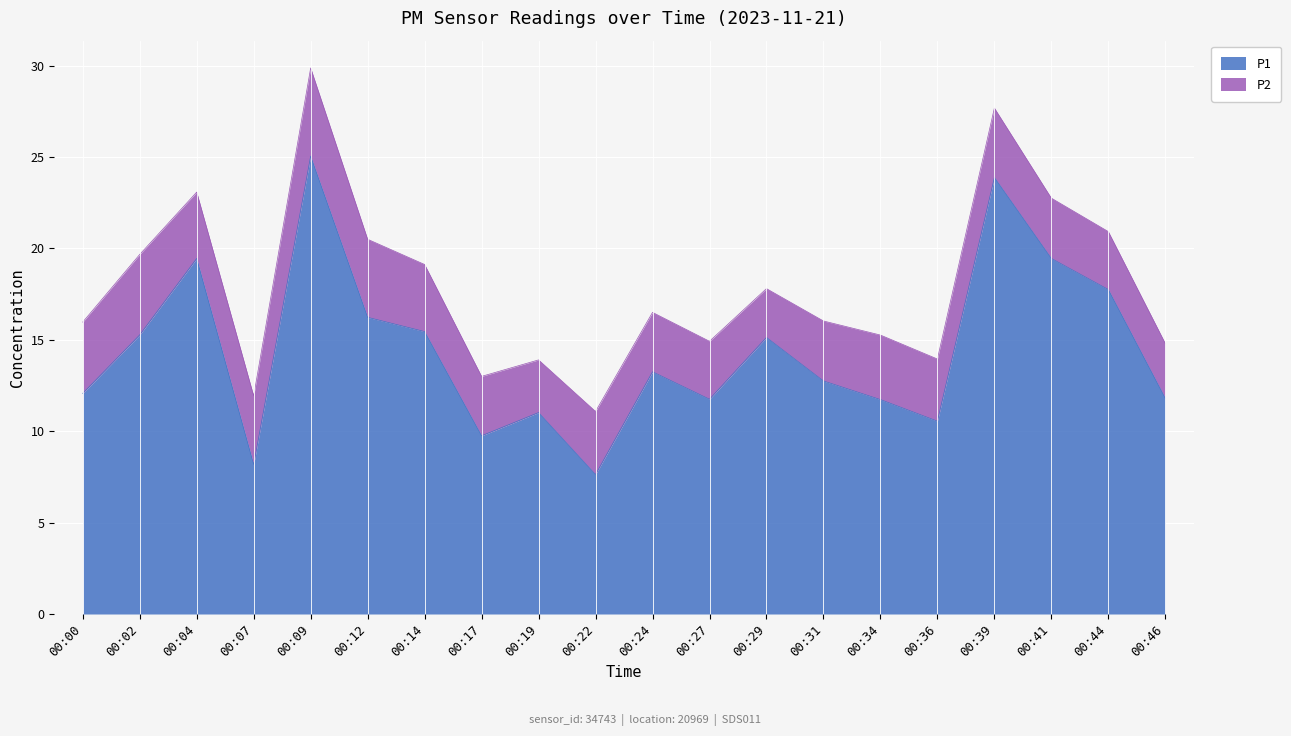

The chart shows a value of 13.4 at 00:17. True or false?

False